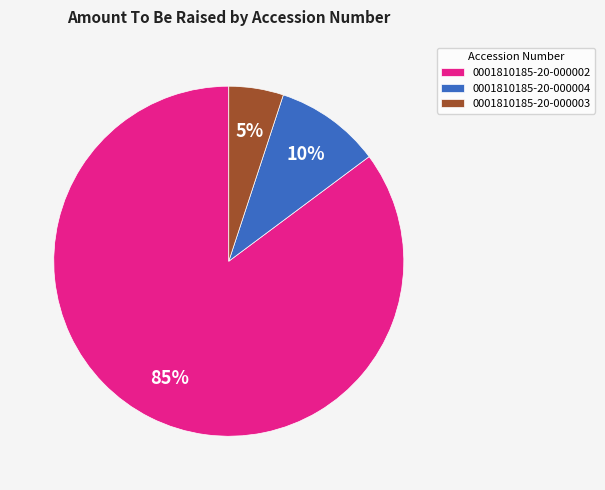

Which category has the biggest portion of the pie?

0001810185-20-000002